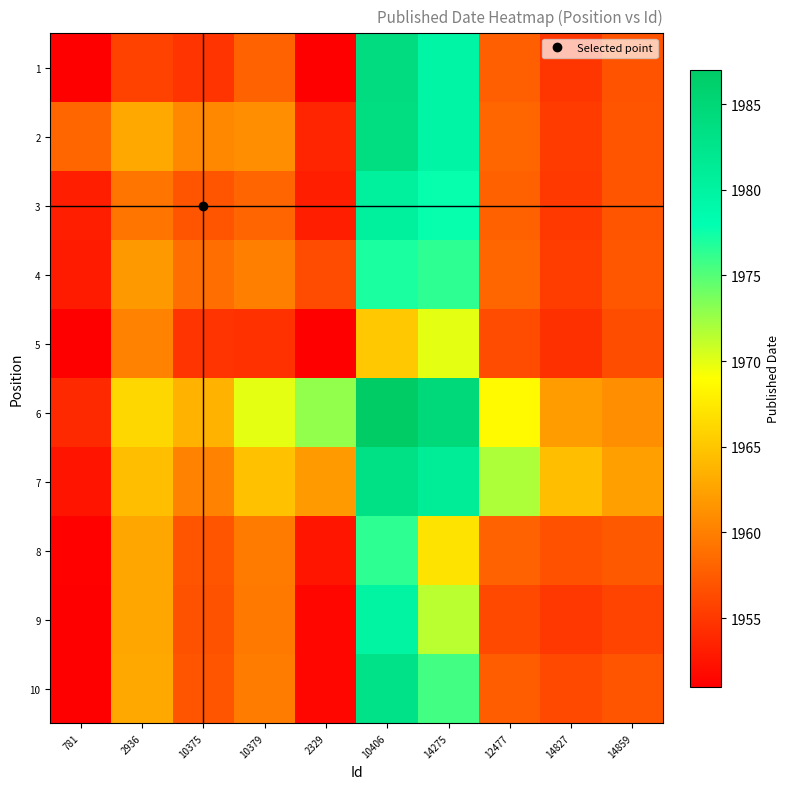

At which category does the chart reach its peak across all series?

10406